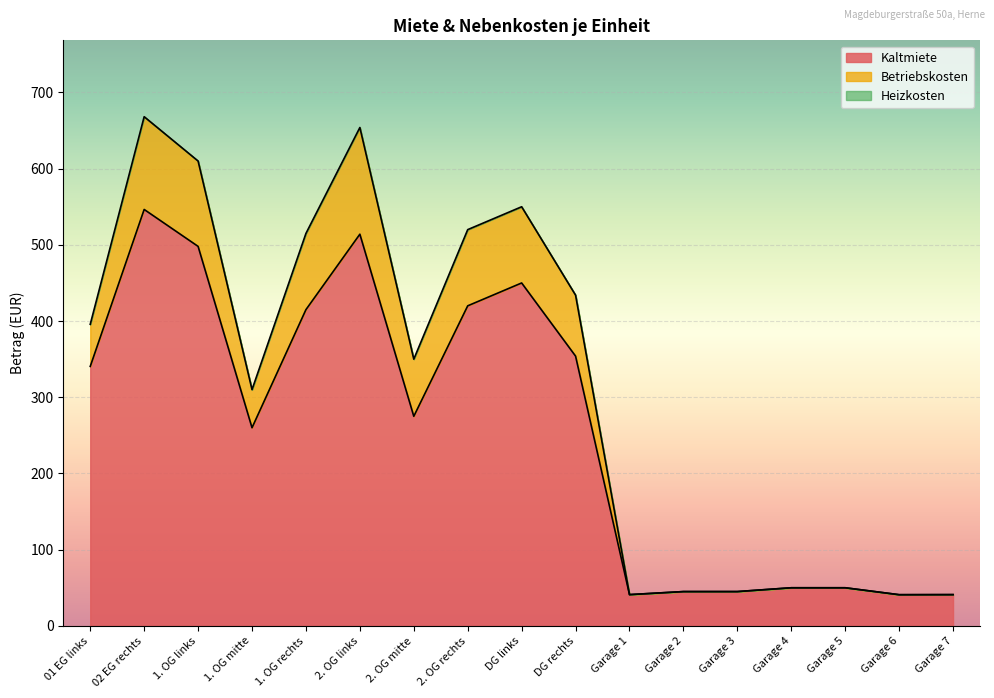

What is the total value across all series at Garage 6?

40.9